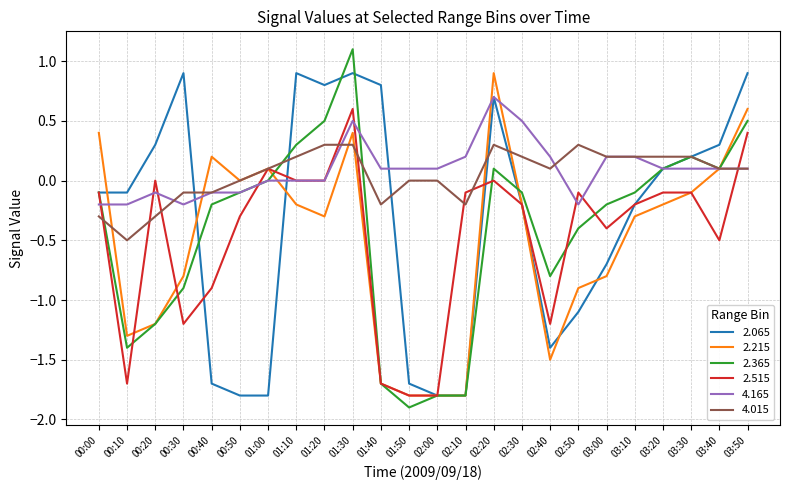

What are all the series names shown in the legend?

2.065, 2.215, 2.365, 2.515, 4.165, 4.015